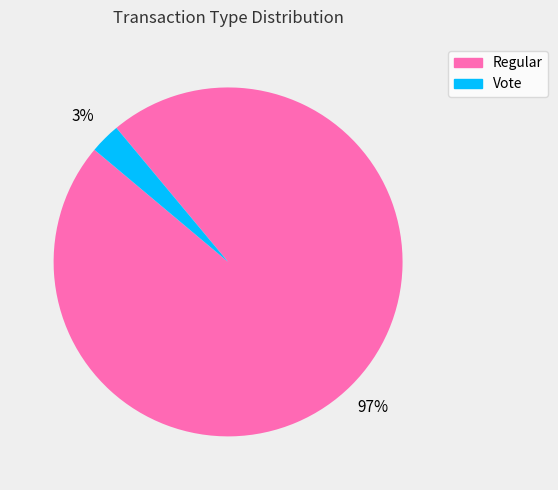

Rank the categories by value from lowest to highest.

Vote, Regular